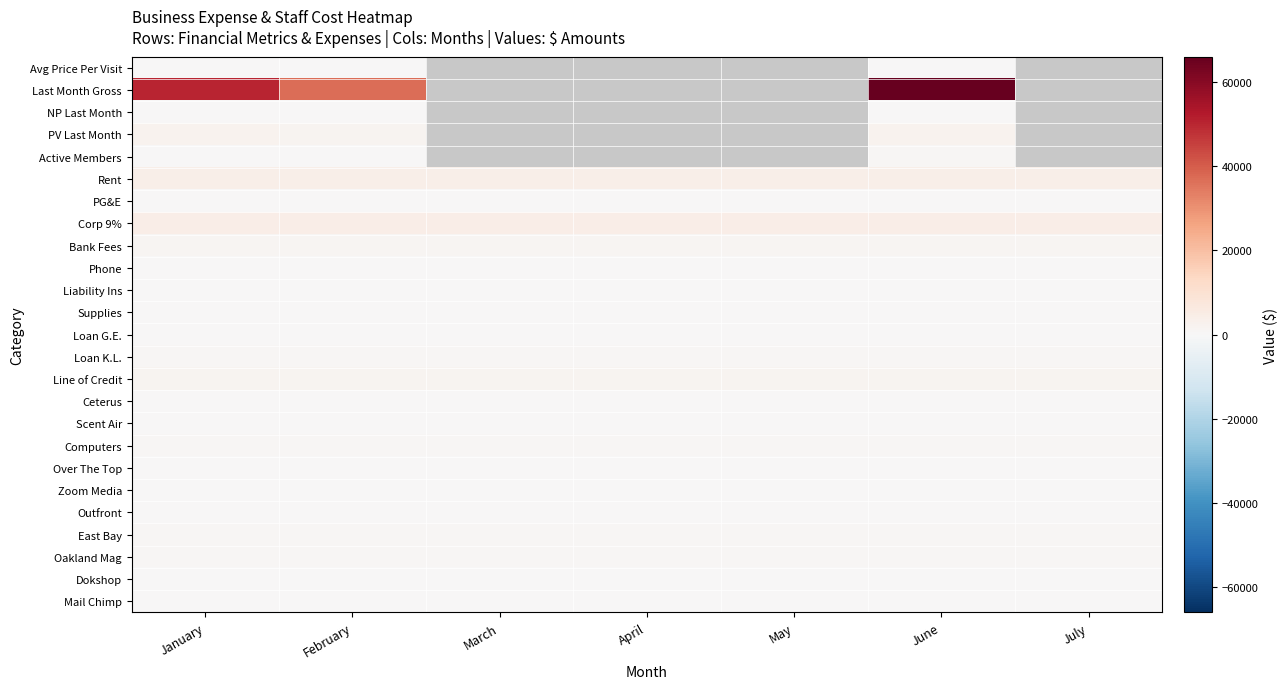

Rank the series at June from lowest to highest value.

Avg Price Per Visit, Mail Chimp, Scent Air, Over The Top, Phone, Ceterus, NP Last Month, PG&E, Supplies, Dokshop, Loan G.E., Liability Ins, Outfront, Zoom Media, Oakland Mag, Active Members, Computers, East Bay, Loan K.L., Bank Fees, Line of Credit, PV Last Month, Rent, Corp 9%, Last Month Gross